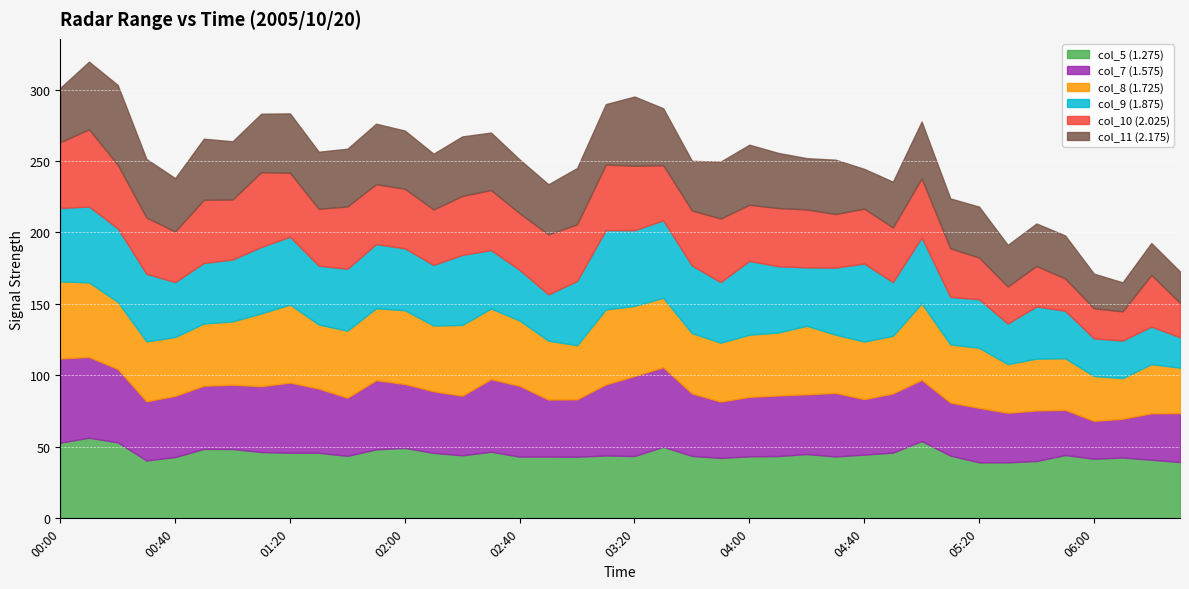

At which label does col_7 (1.575) reach its peak?

2005/10/20 00:00